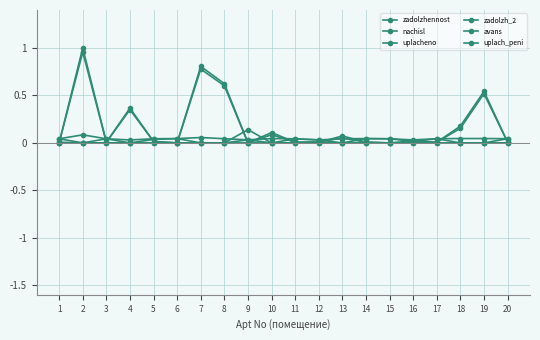

Is this an area chart (filled region under the line)?

No